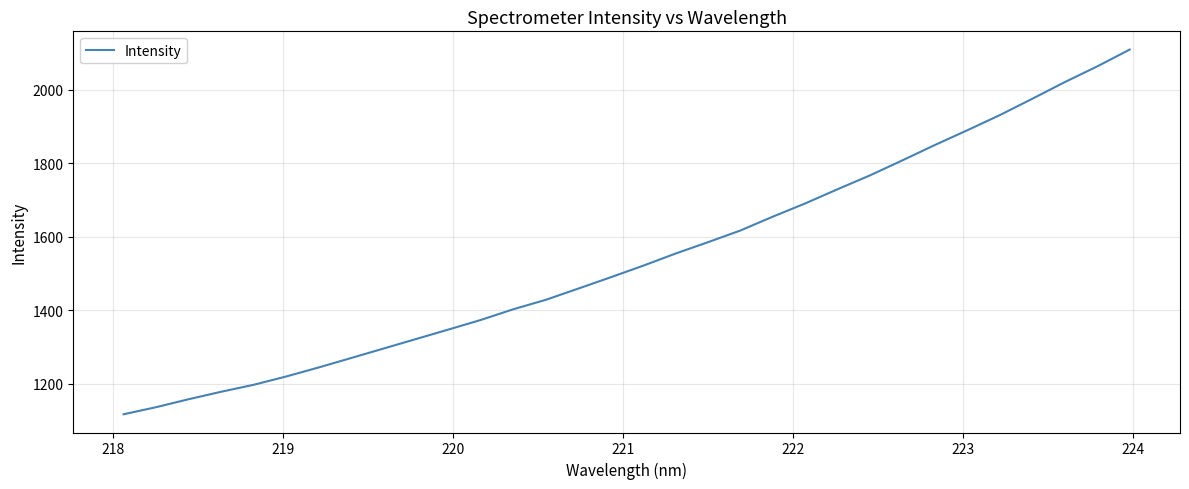

True or false: there are more than 2 points higher than both neighbors.

False